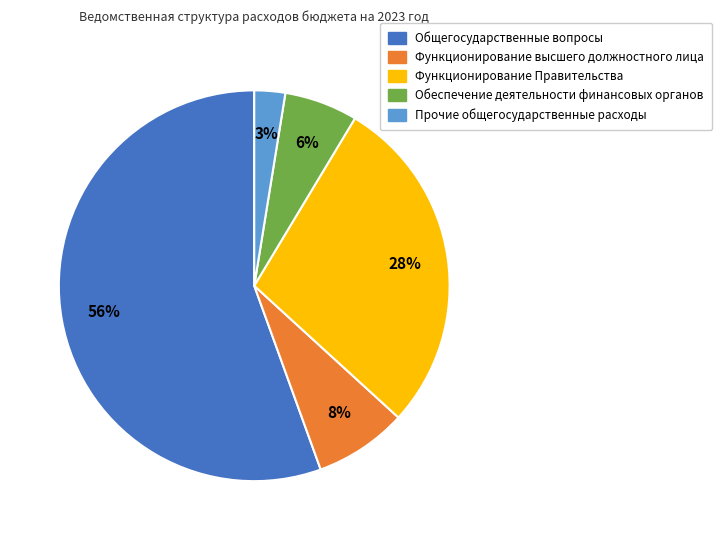

Count the number of slices in the pie.

5